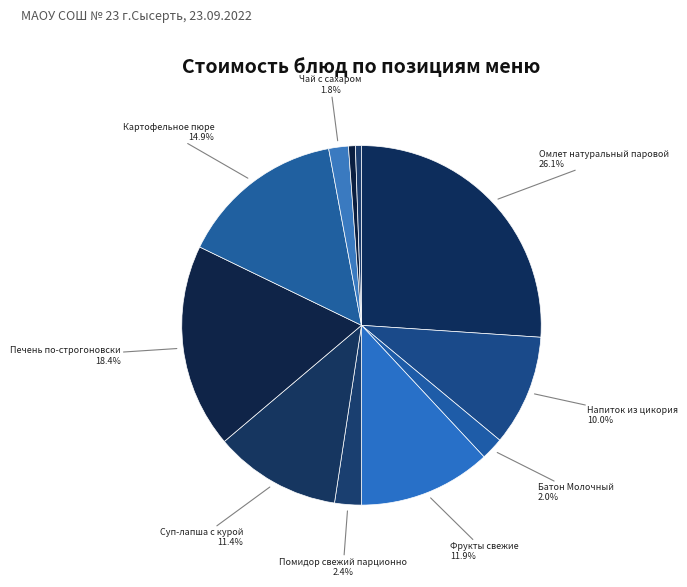

Which category has the smallest portion of the pie?

Хлеб ржаной